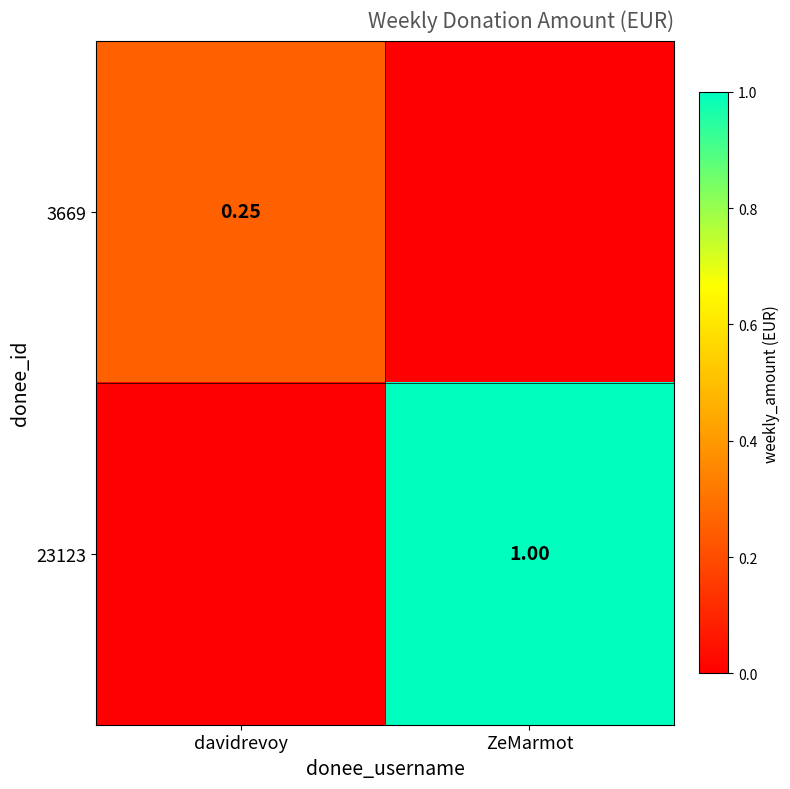

List the labels in order of 3669 value, largest first.

davidrevoy, ZeMarmot